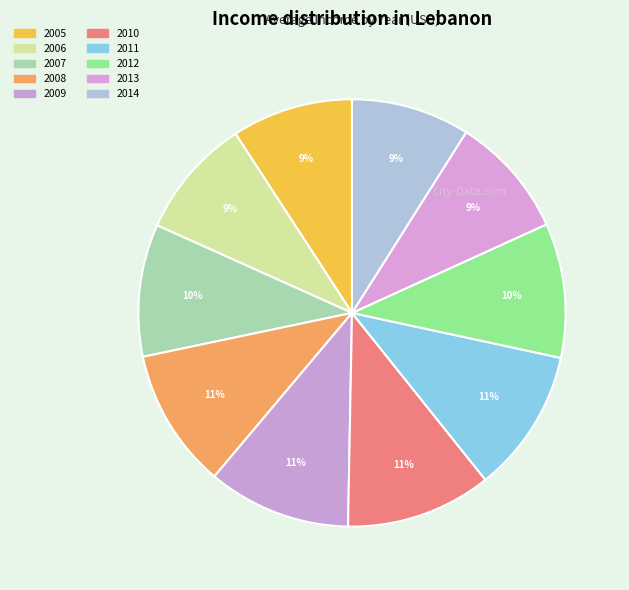

Is it true that 2013 is 9% of the pie?

True